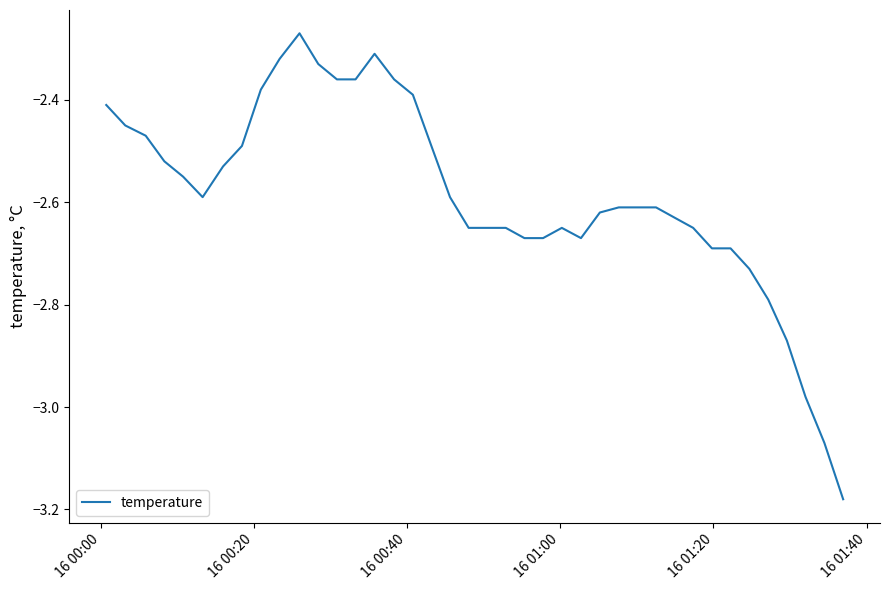

What is the difference between the maximum and minimum values?

0.9